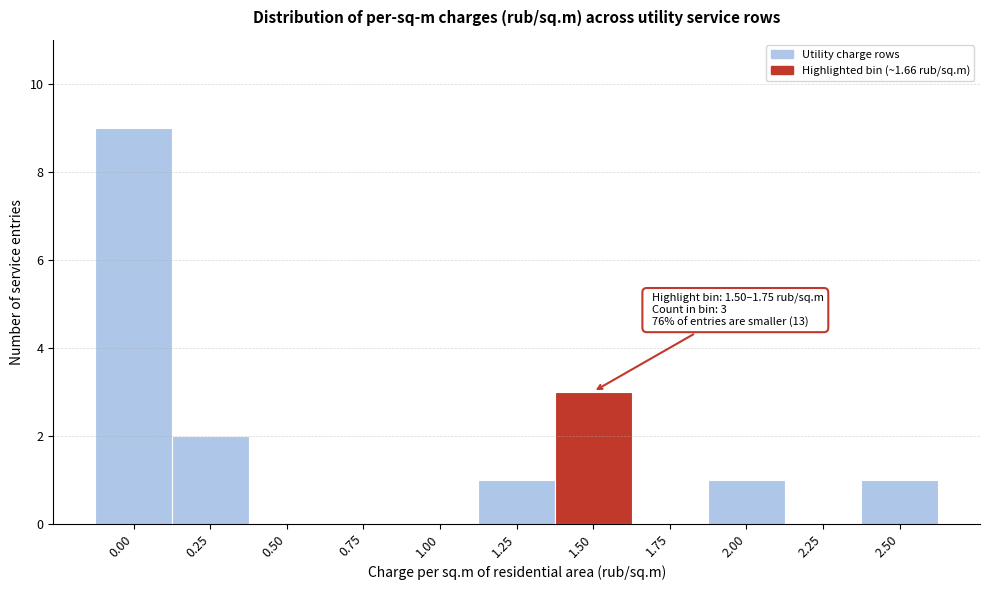

Reading left to right, what are all the values shown in this chart?

0.00=9	0.25=2	0.50=0	0.75=0	1.00=0	1.25=1	1.50=3	1.75=0	2.00=1	2.25=0	2.50=1